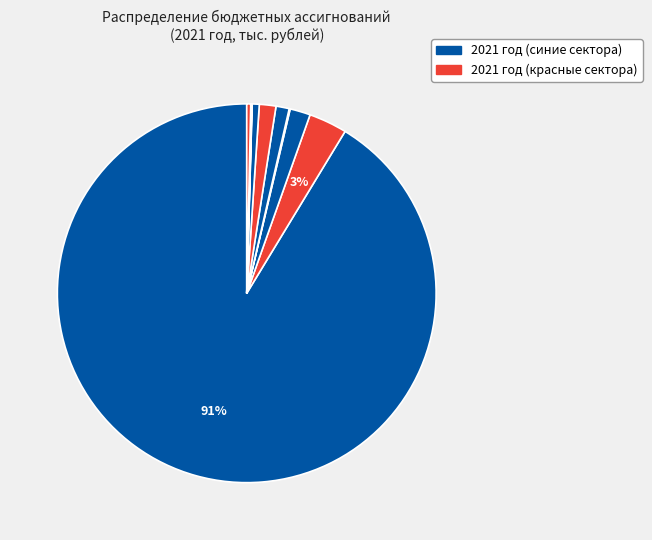

How many slices are in this pie chart?

10